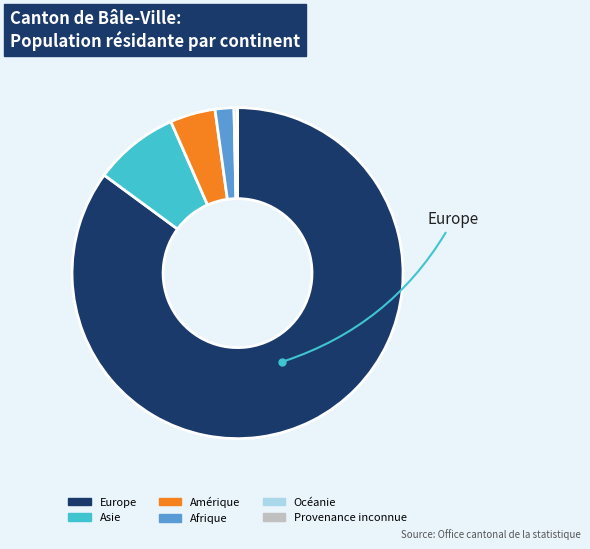

What is the majority slice?

Europe